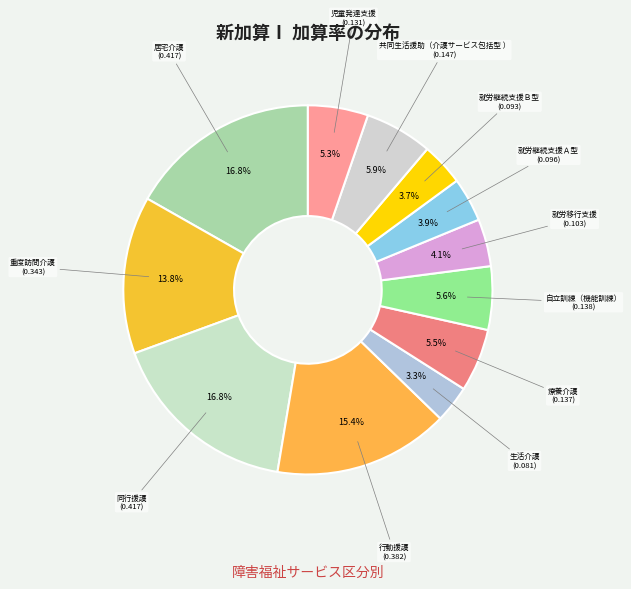

Count the number of slices in the pie.

12